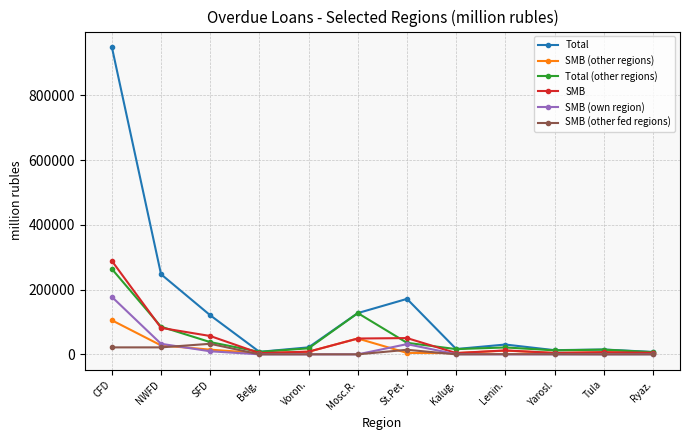

How many data points does each series have?

12